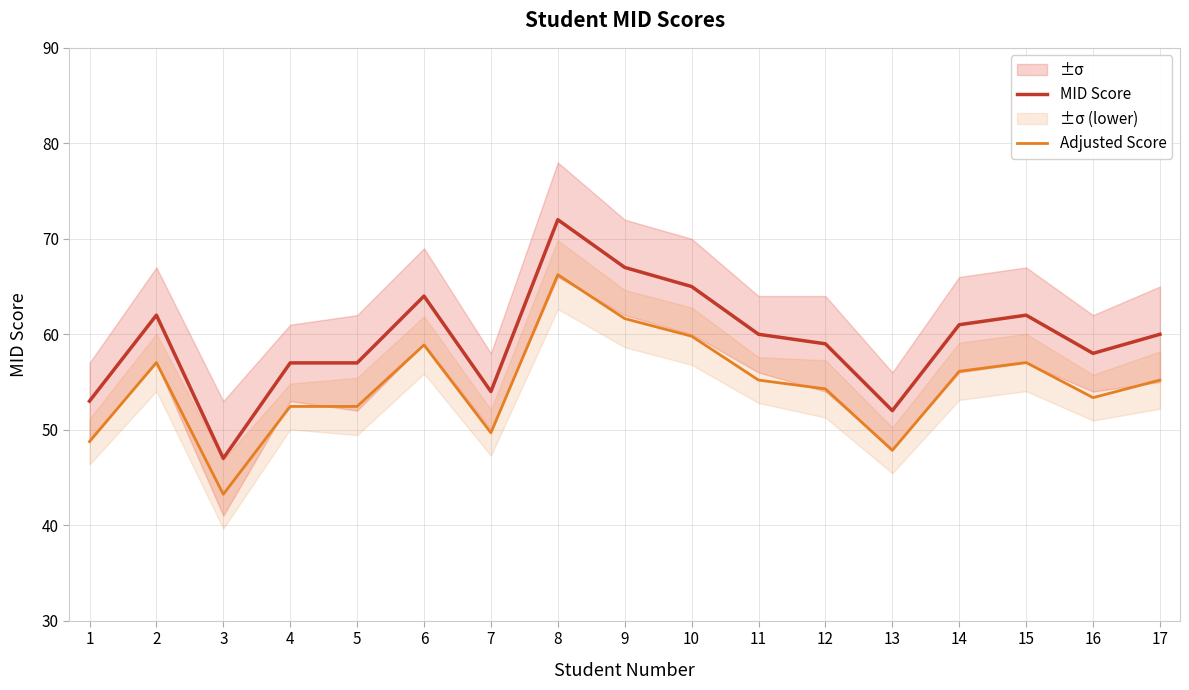

At which category does the chart reach its peak across all series?

8